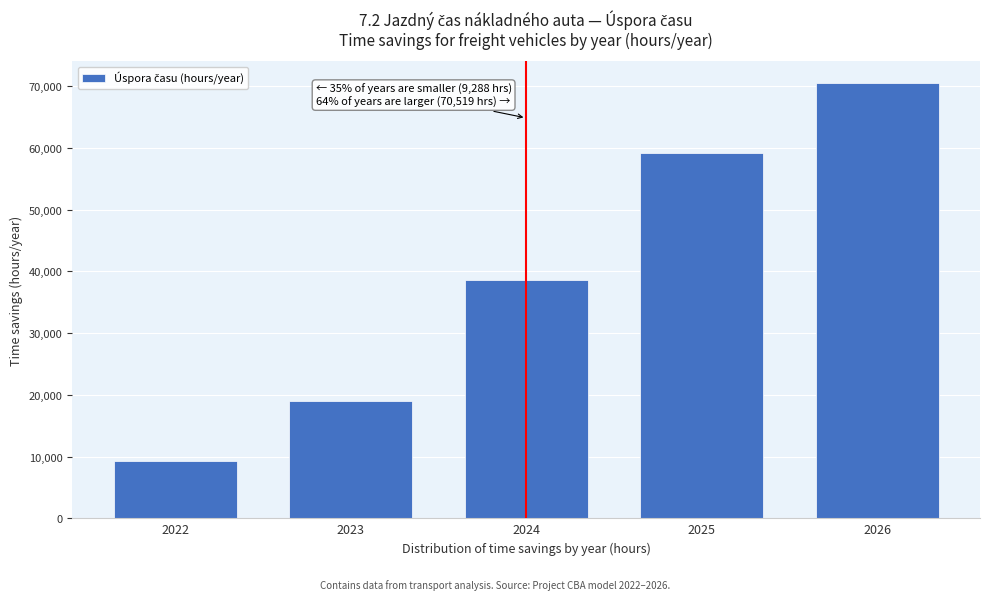

Reading right to left, list all the values displayed in this chart.

2026=70519.5	2025=59231.0	2024=38694.1	2023=18958.4	2022=9288.8